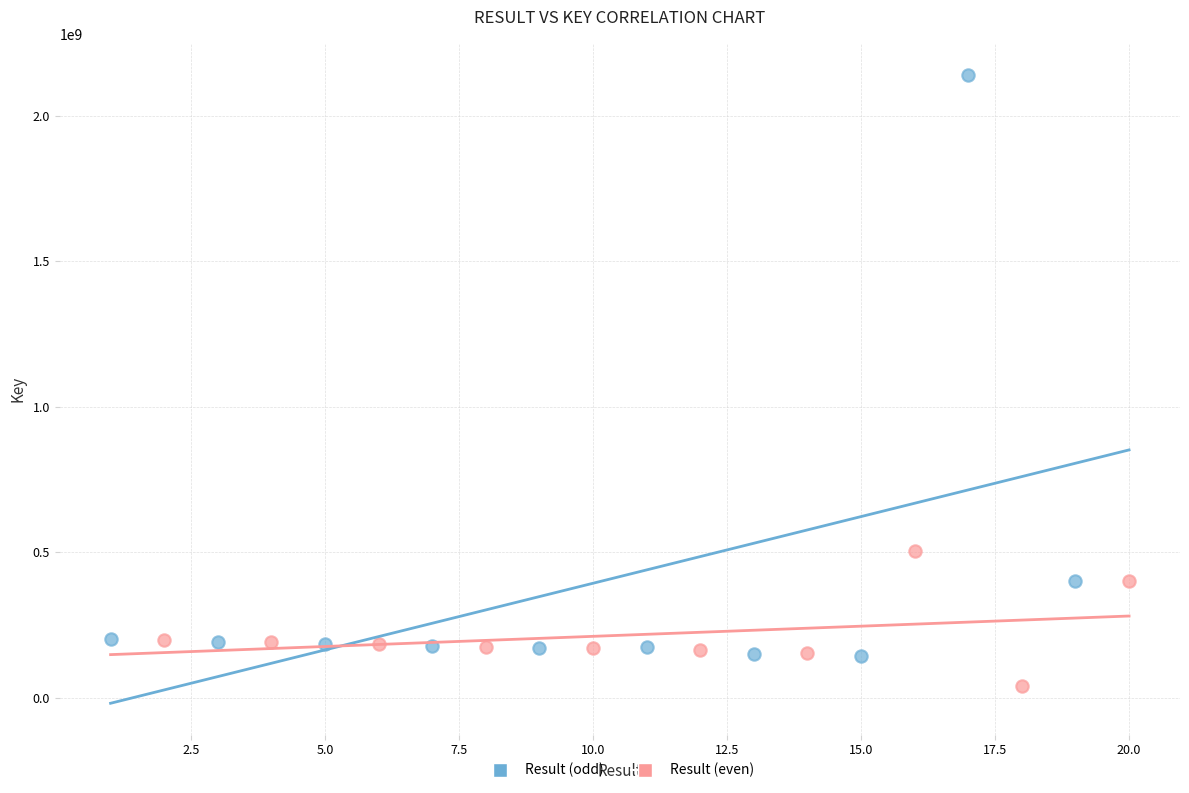

Which series has the largest Y range (max minus min)?

Result (odd)